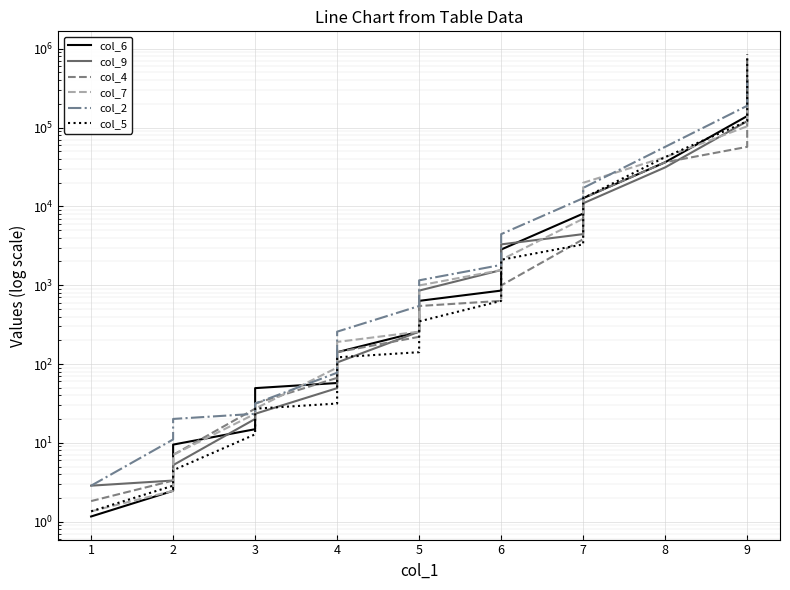

Reading left to right, list all the values displayed in this chart.

col_6: 1.2	2.5	9.5	14.9	49.4	57.4	141.2	257.2	632.7	854.1	2835.6	8103.1	12708.2	36315.5	140084.3	255250.3	400312.2
col_9: 2.9	3.3	5.2	20.1	23.3	49.4	104.6	257.2	854.1	1556.2	3294.5	4447.1	10938.0	31257.0	120571.7	400312.2	729416.4
col_4: 1.8	3.3	7.0	27.1	31.5	66.7	141.2	221.4	544.6	632.7	992.3	3827.6	12708.2	36315.5	56954.0	76879.9	189094.1
col_7: 1.3	2.5	7.0	23.3	27.1	90.0	190.6	257.2	992.3	1556.2	2100.6	6974.4	19930.4	42192.6	103777.0	120571.7	219696.0
col_2: 2.9	11.0	20.1	23.3	31.5	77.5	257.2	544.6	1152.9	1808.0	4447.1	12708.2	17154.2	56954.0	189094.1	344551.9	400312.2
col_5: 1.3	2.9	4.5	12.8	27.1	31.5	121.5	141.2	347.2	632.7	2100.6	3294.5	12708.2	42192.6	120571.7	296558.6	847460.9